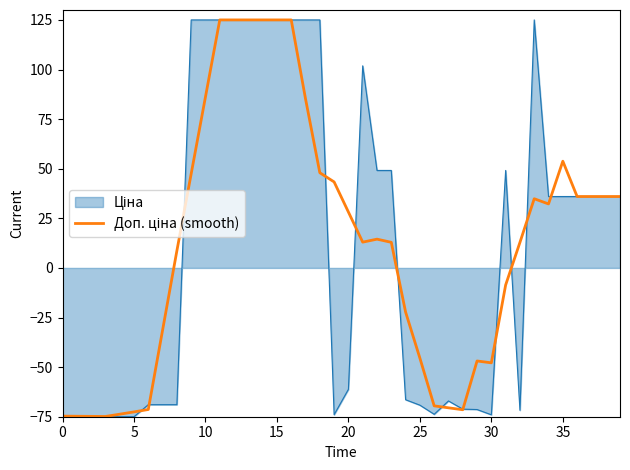

What is the maximum value shown in the chart?

125.0